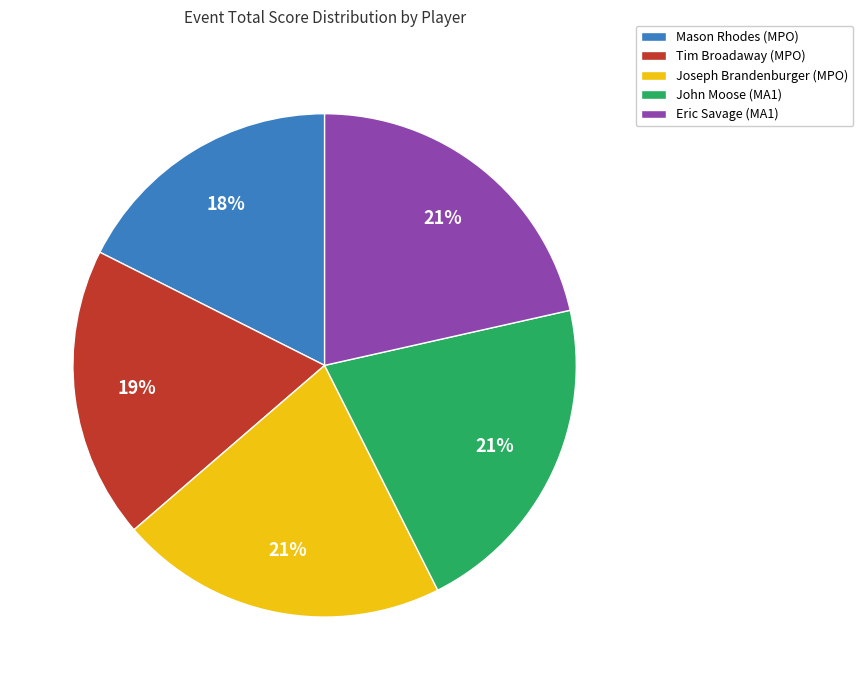

Is Eric Savage (MA1) the majority of the pie?

No